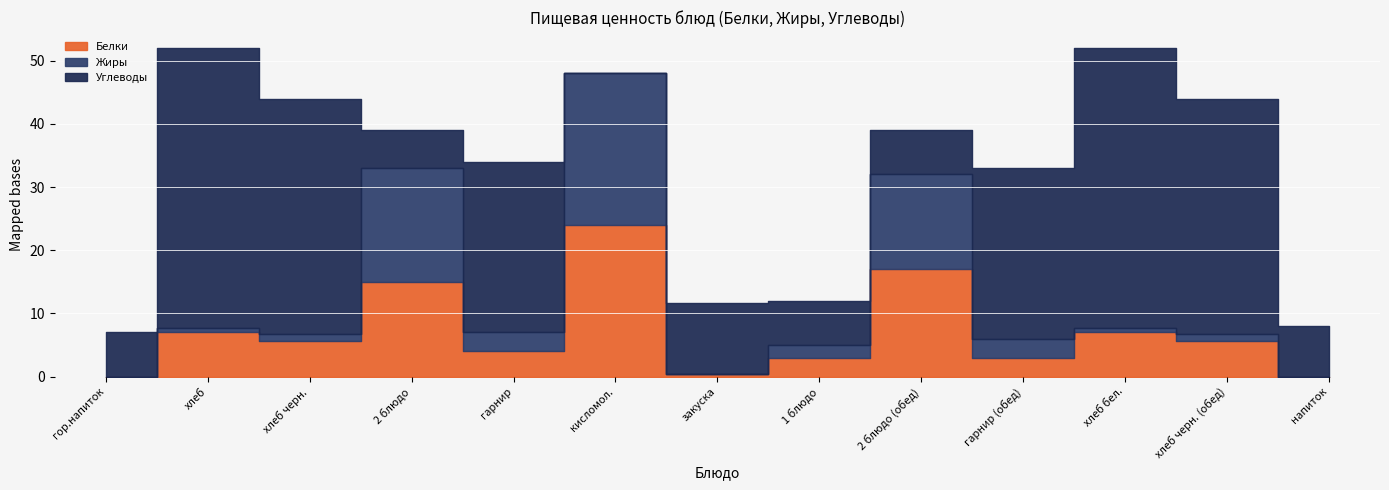

True or false: Жиры has a value of 4.4 at 2 блюдо.

False